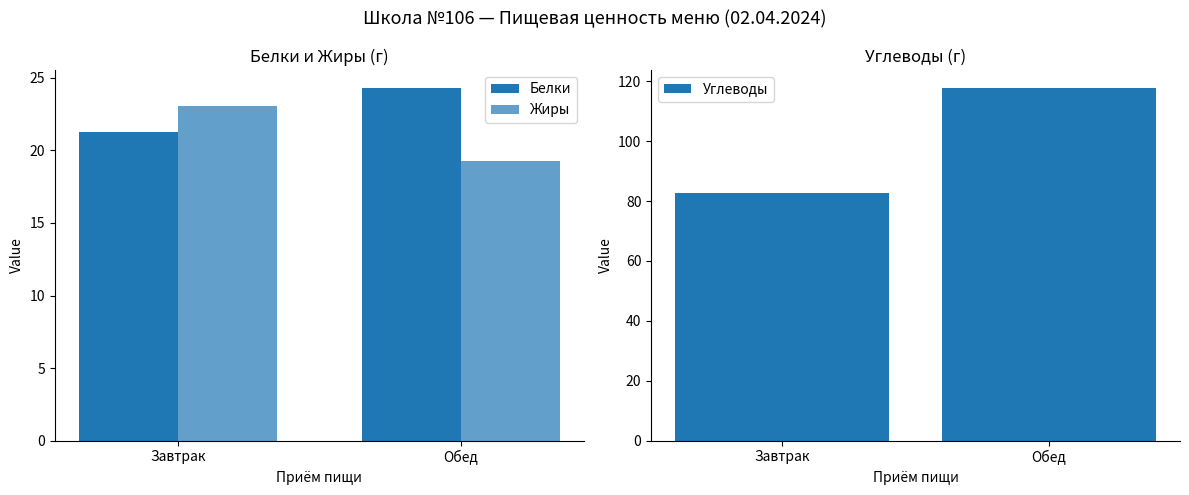

What are all the series names shown in the legend?

Белки, Жиры, Углеводы